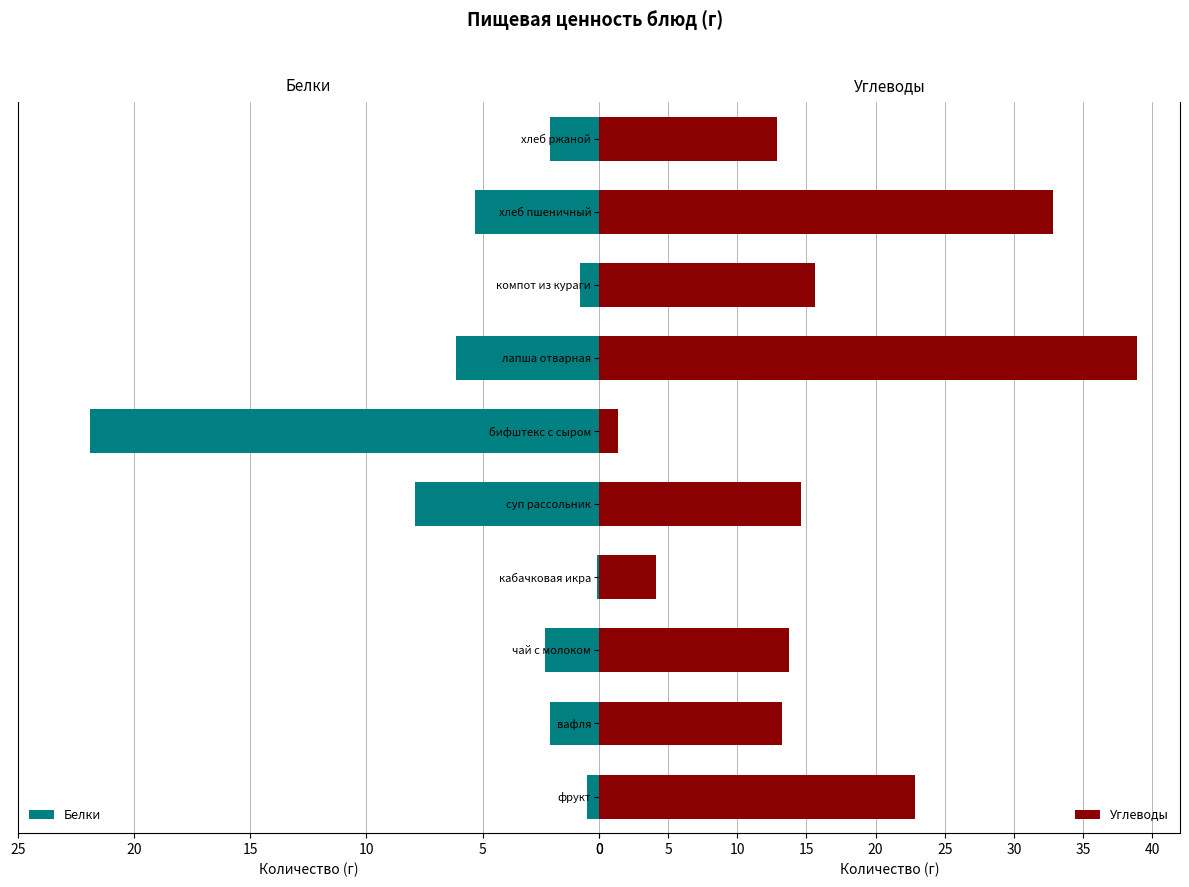

What is the sum of all Белки values?

49.2